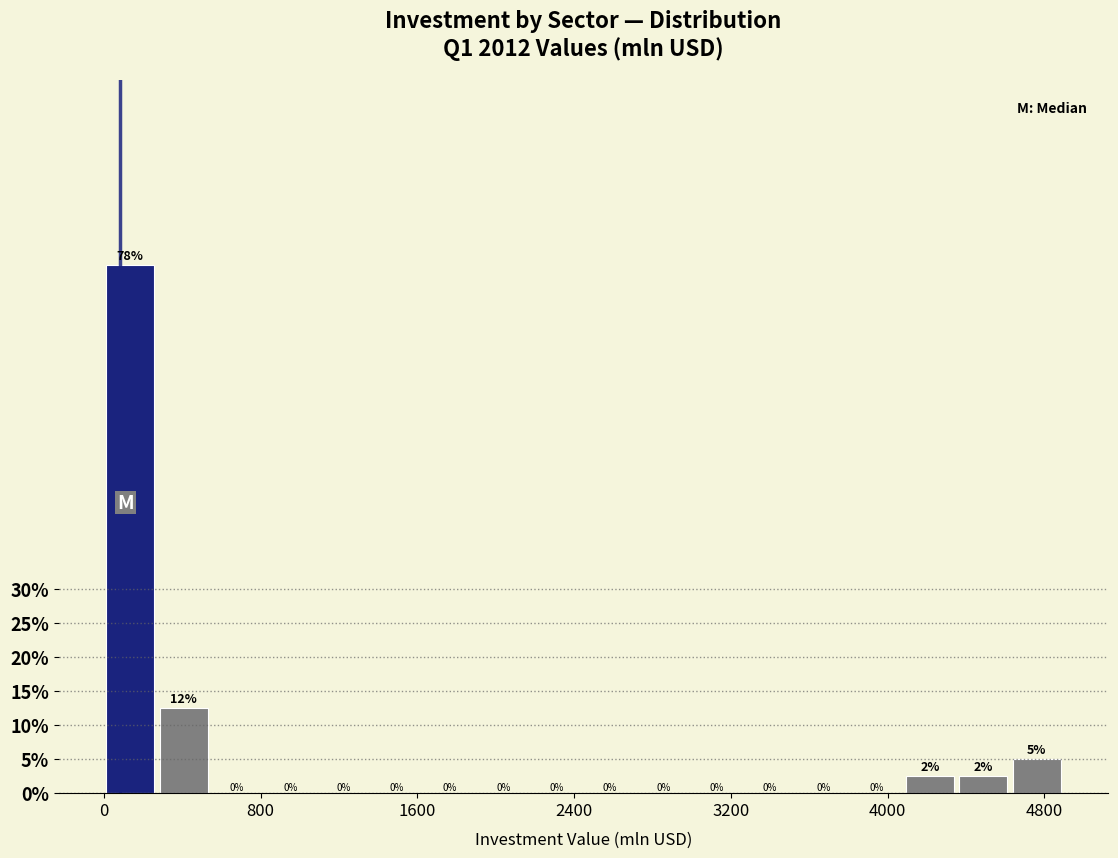

Read against the x-axis, roughly where is the centre of the tallest bar?

100